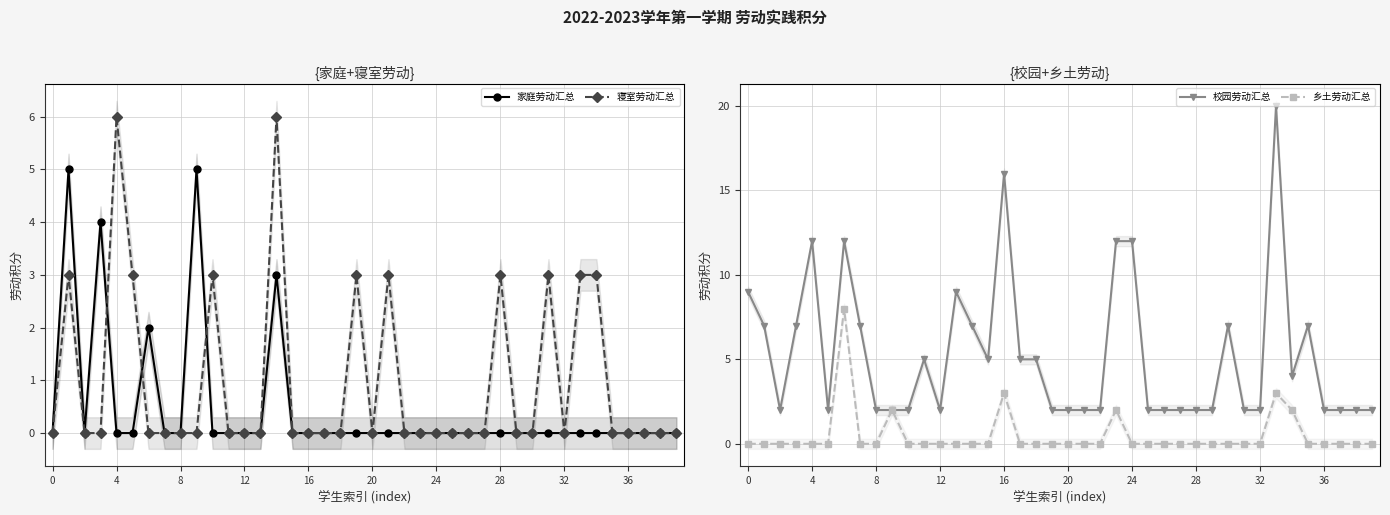

The value of 寝室劳动汇总 at 28 is 3. True or false?

True